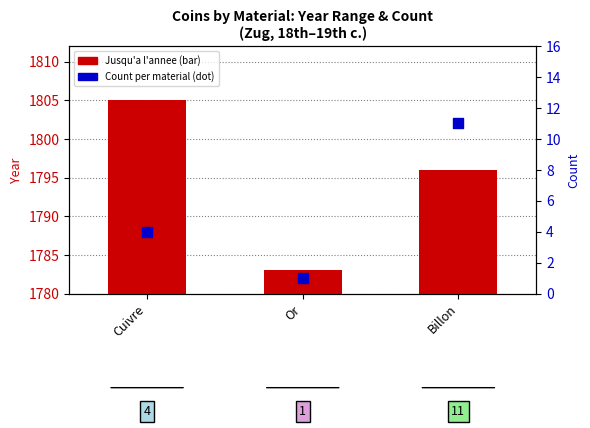

Which series reaches the minimum Y coordinate?

Count within material